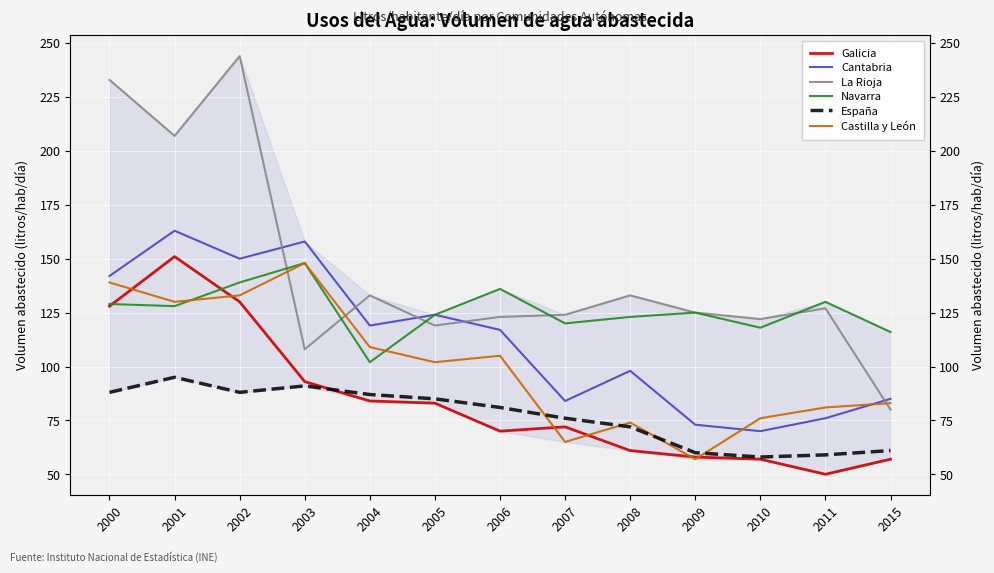

In La Rioja, how many points are higher than both neighbors (excluding endpoints)?

4